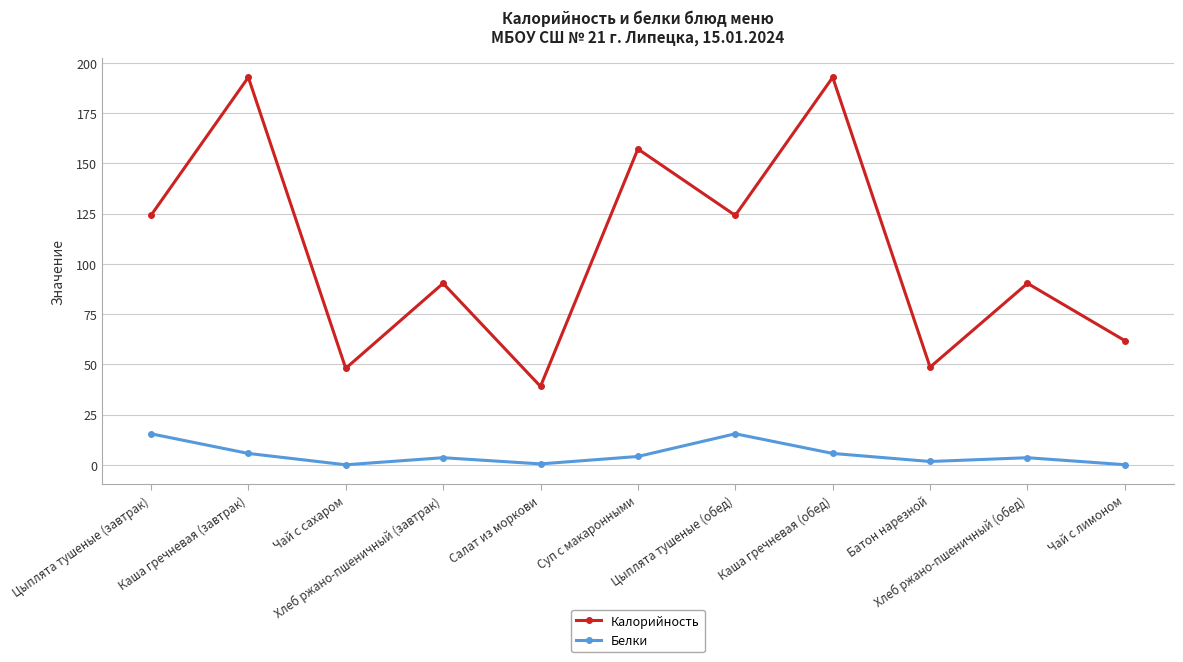

How many lines are shown in the chart?

2